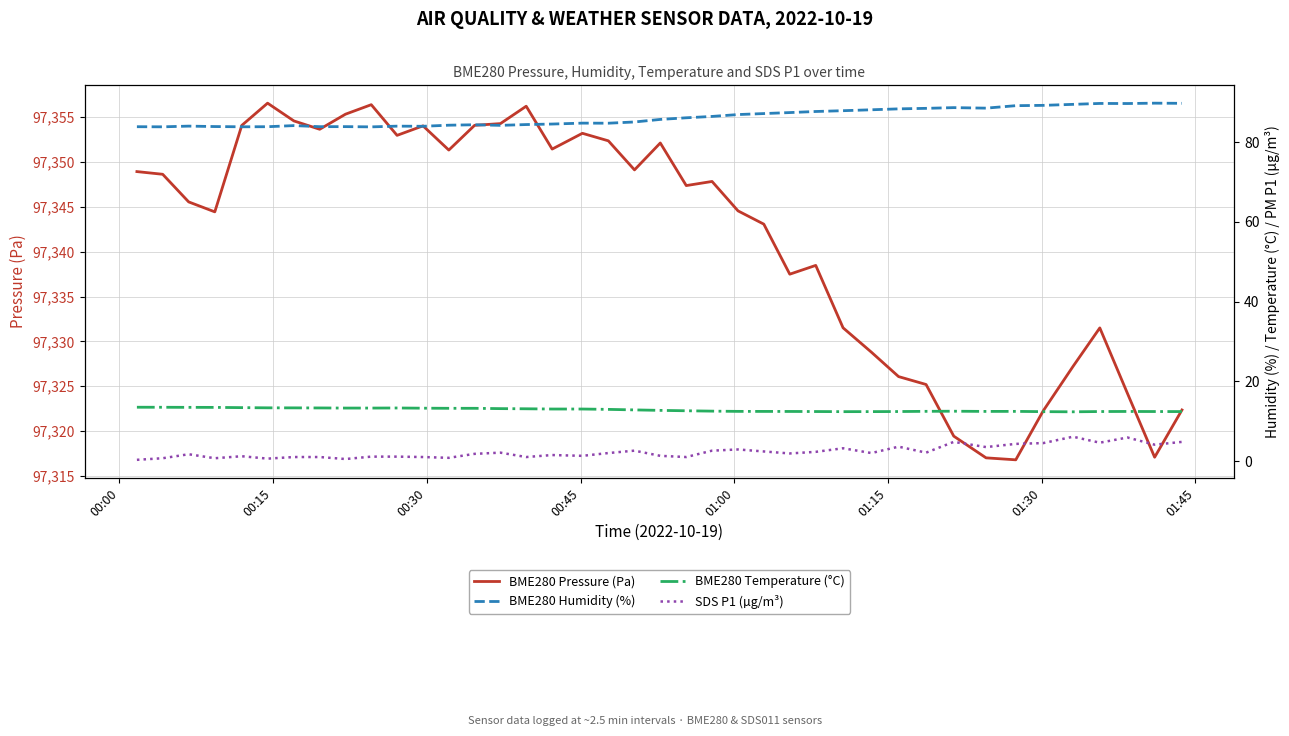

True or false: BME280 Pressure (Pa) and BME280 Humidity (%) intersect in this chart.

False